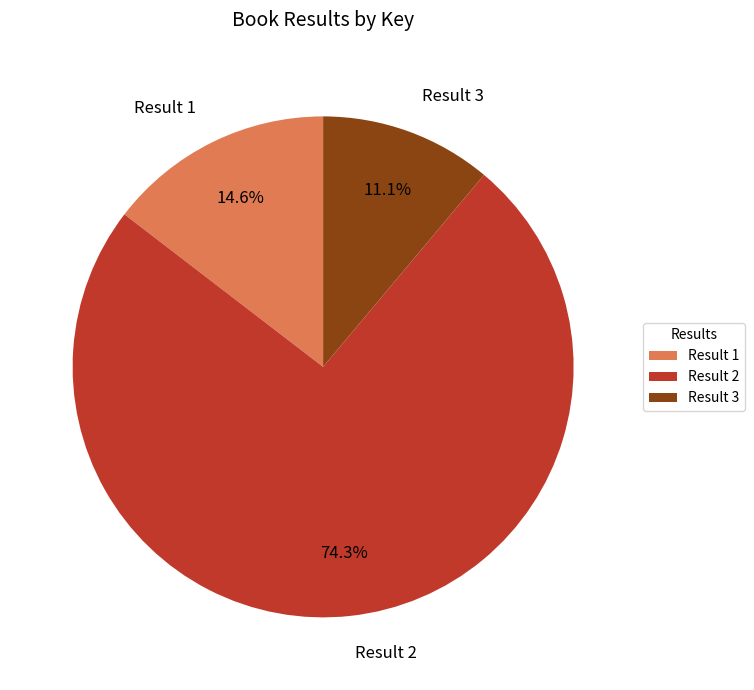

The Result 3 slice represents 5% of the pie. True or false?

False